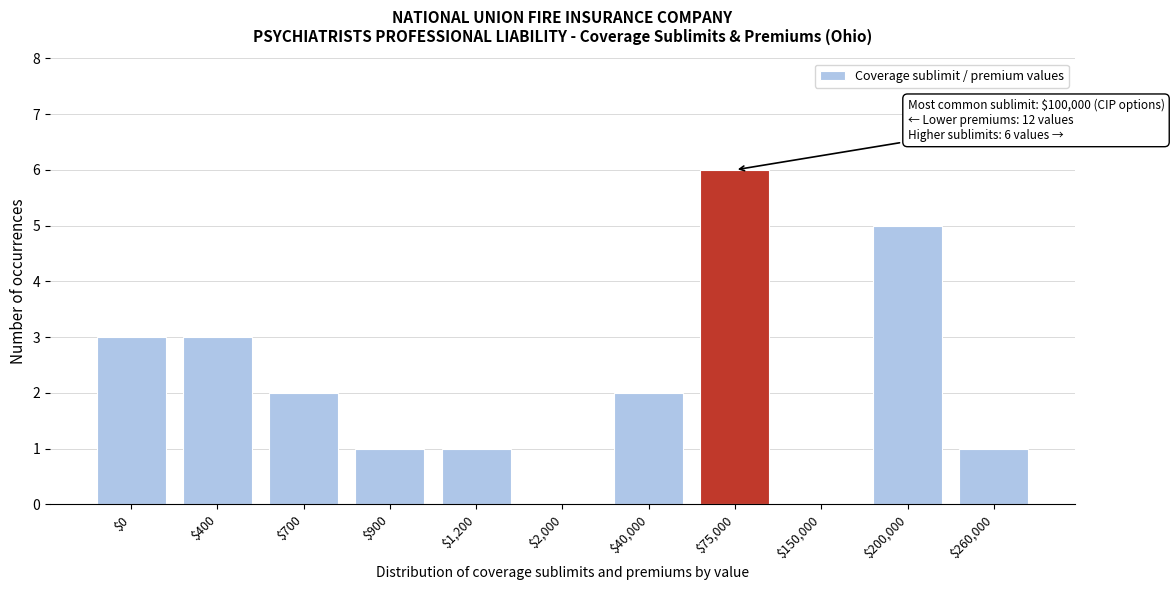

What is the sum of all values?

24